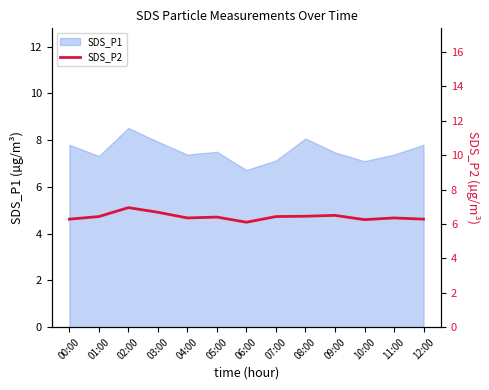

True or false: SDS_P1 has a value of 11.2 at 06:00.

False